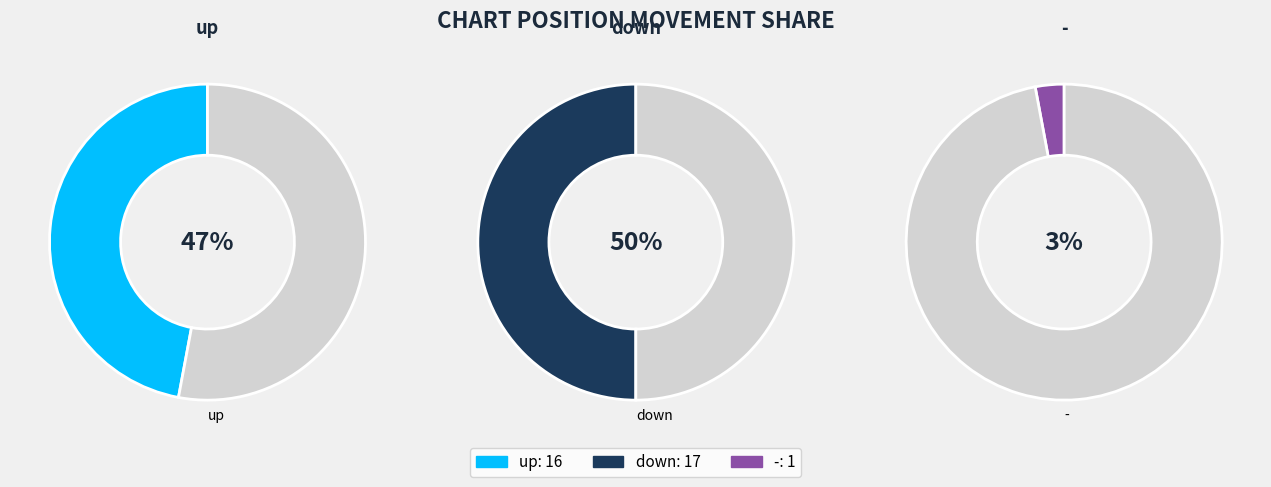

The up slice represents 47% of the pie. True or false?

True